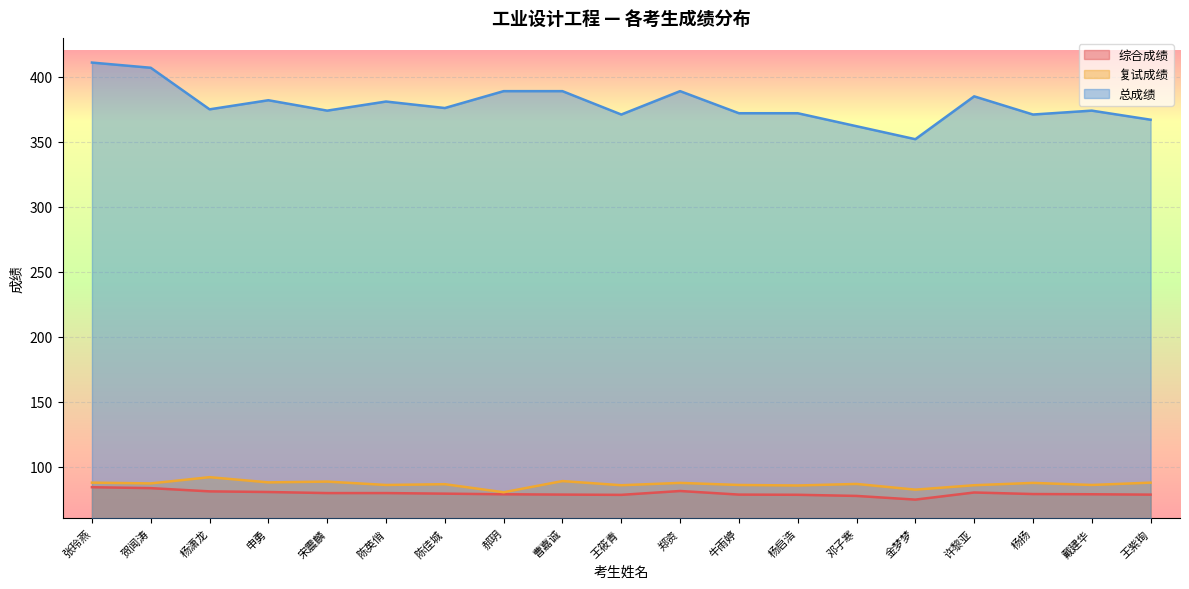

What position from the left is 戴建华?

18